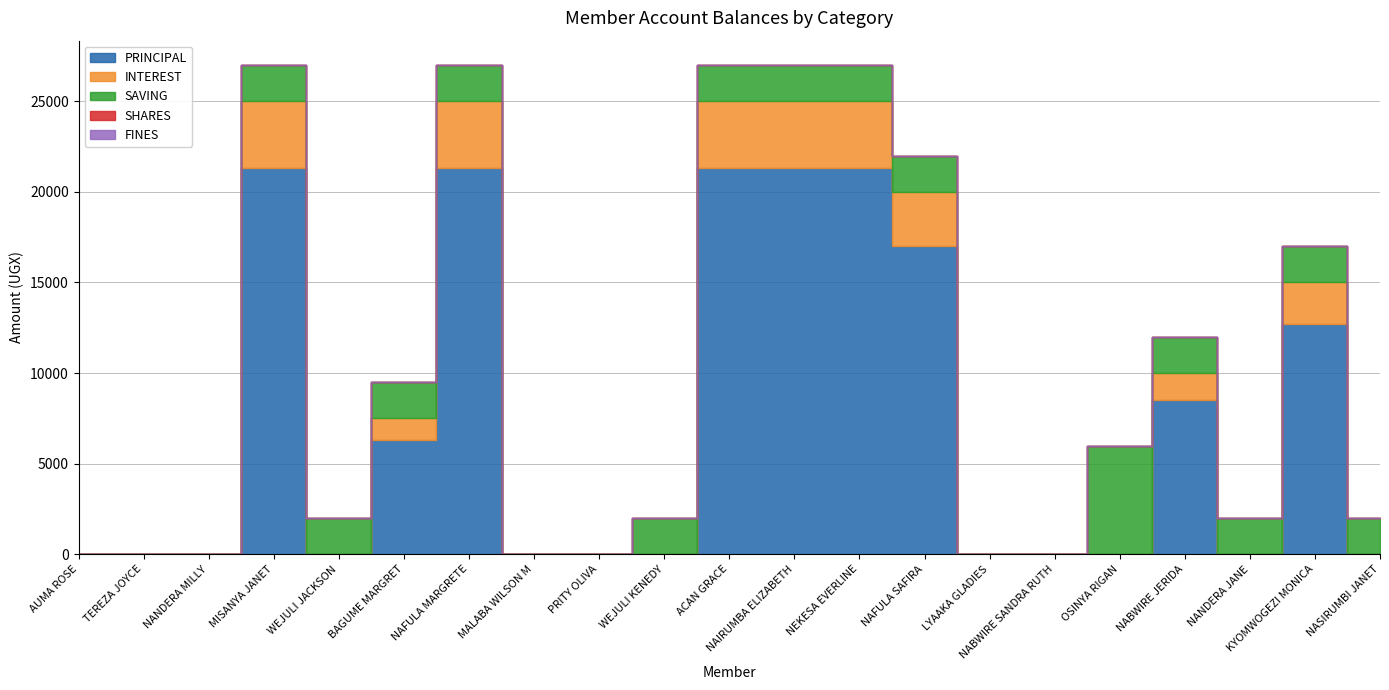

Is it true that FINES equals 0 at PRITY OLIVA?

True